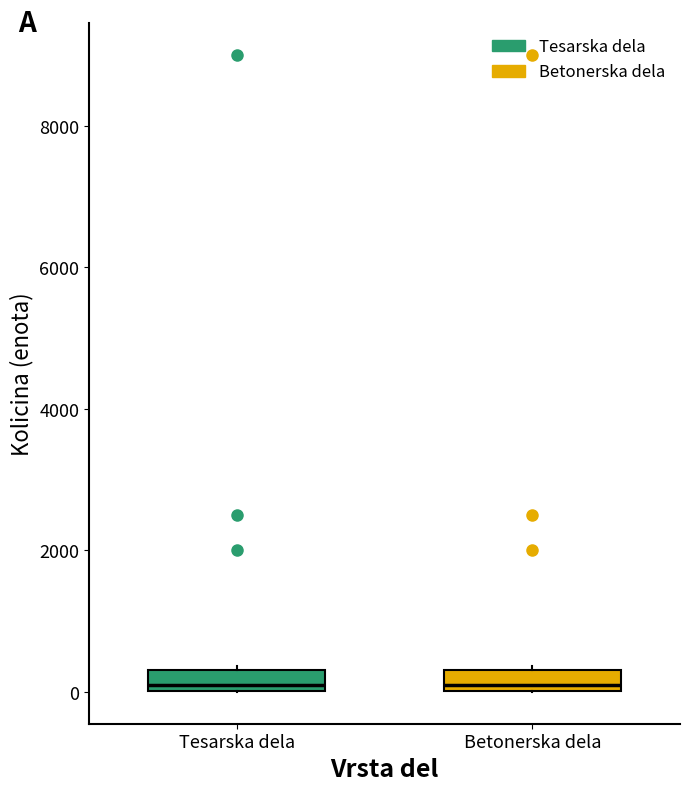

Where is the upper edge of the box for Betonerska dela on the y-axis? The values are not printed on the chart, so give them approximately, as read against the axis.

400